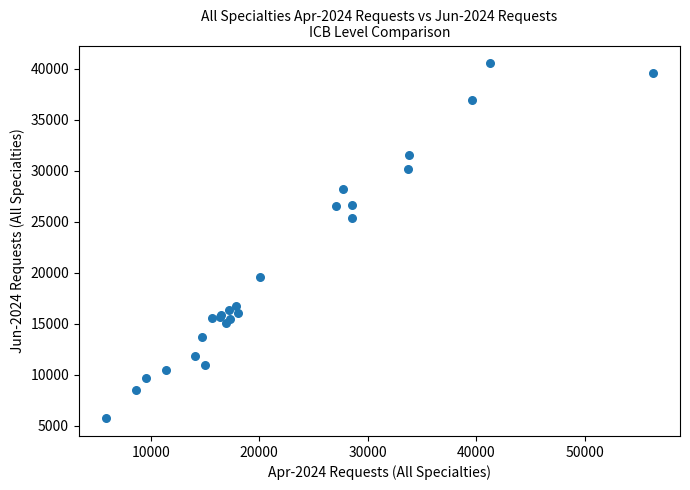

What Y value in the scatter plot is closest to 23140?

25345